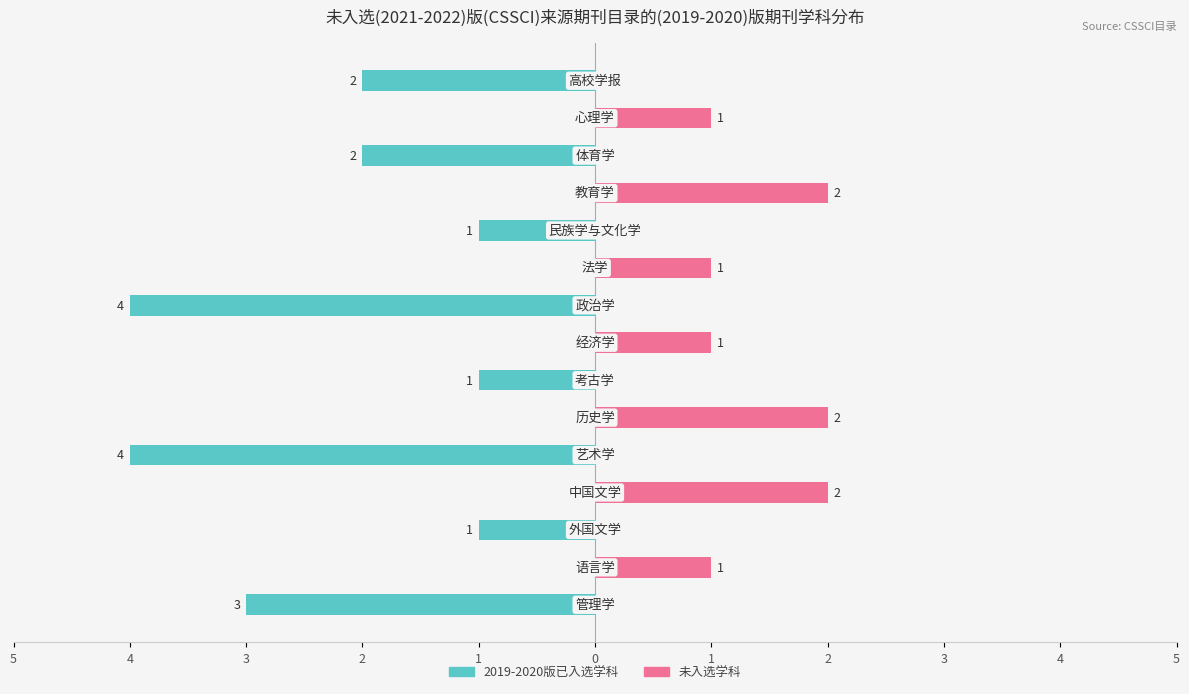

What is the average value of the 未入选学科 series?

1